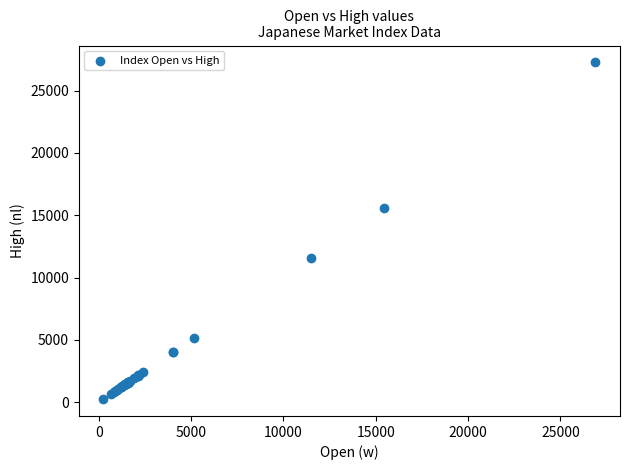

What Y value in the scatter plot is closest to 13757?

15564.6